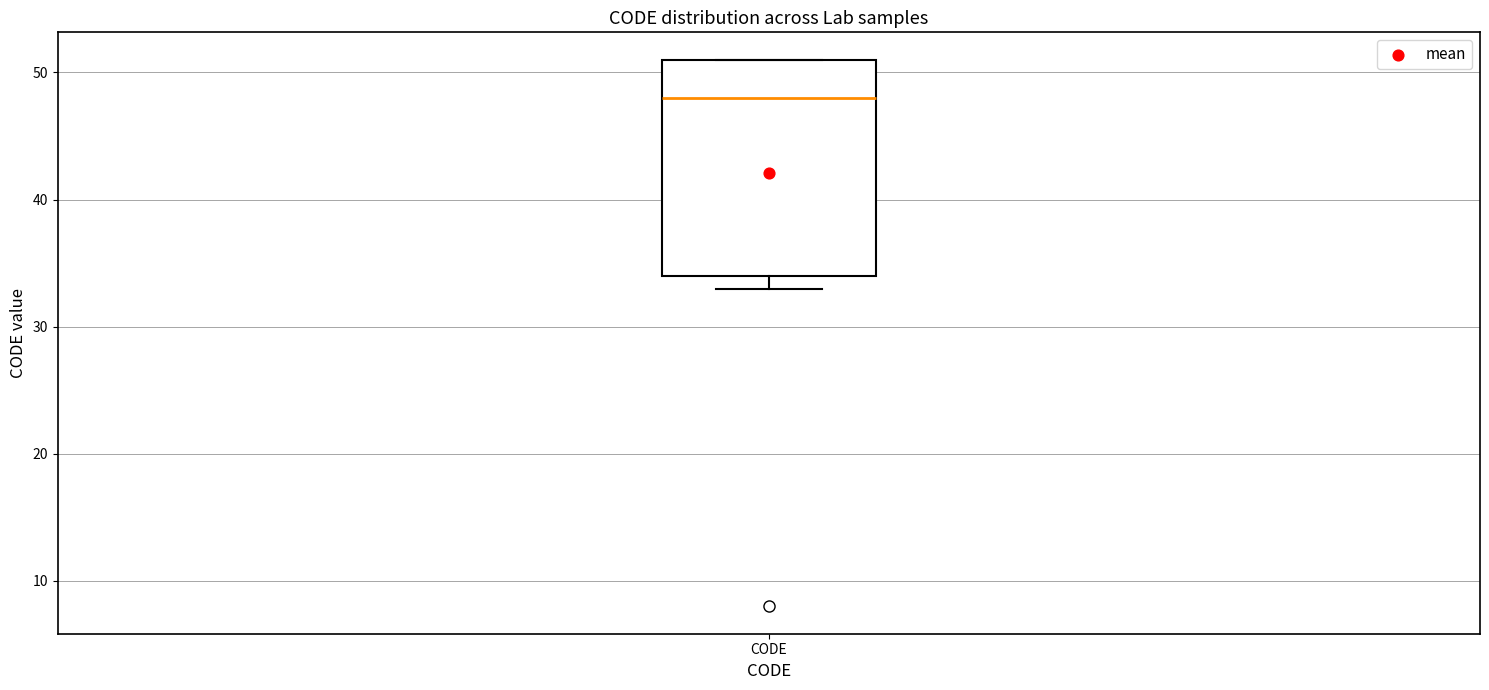

Read this box plot against the y-axis: the position of the median line, the range covered by the box, and the ends of both whiskers. The values are not printed on the chart, so give them approximately, as read against the axis.

median 48, box 34 to 51, whiskers 33 to 51